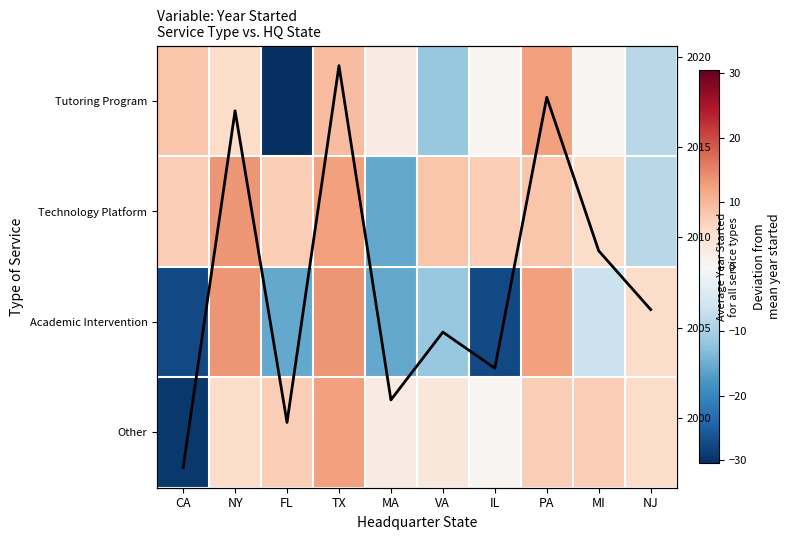

What is the average value of the Academic Intervention series?

-5.9